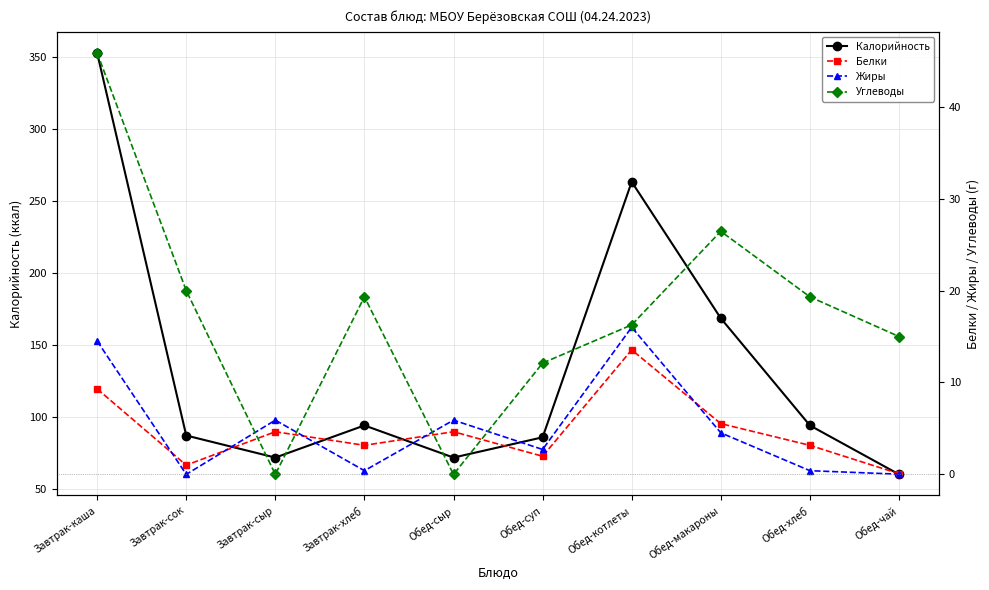

What is the total value across all series at Обед-котлеты?

309.1